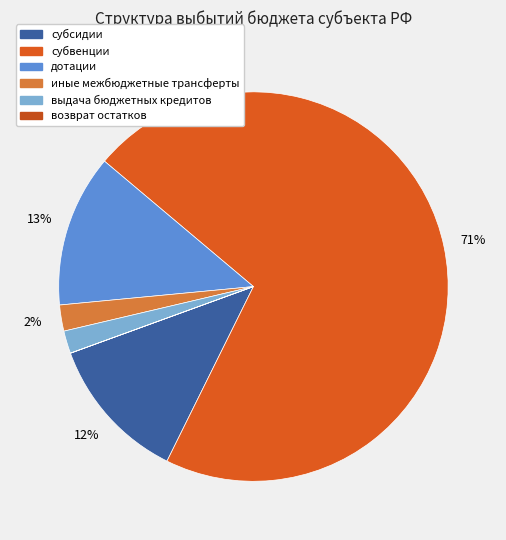

Rank the categories by value from highest to lowest.

субвенции, дотации, субсидии, иные межбюджетные трансферты, выдача бюджетных кредитов, возврат остатков